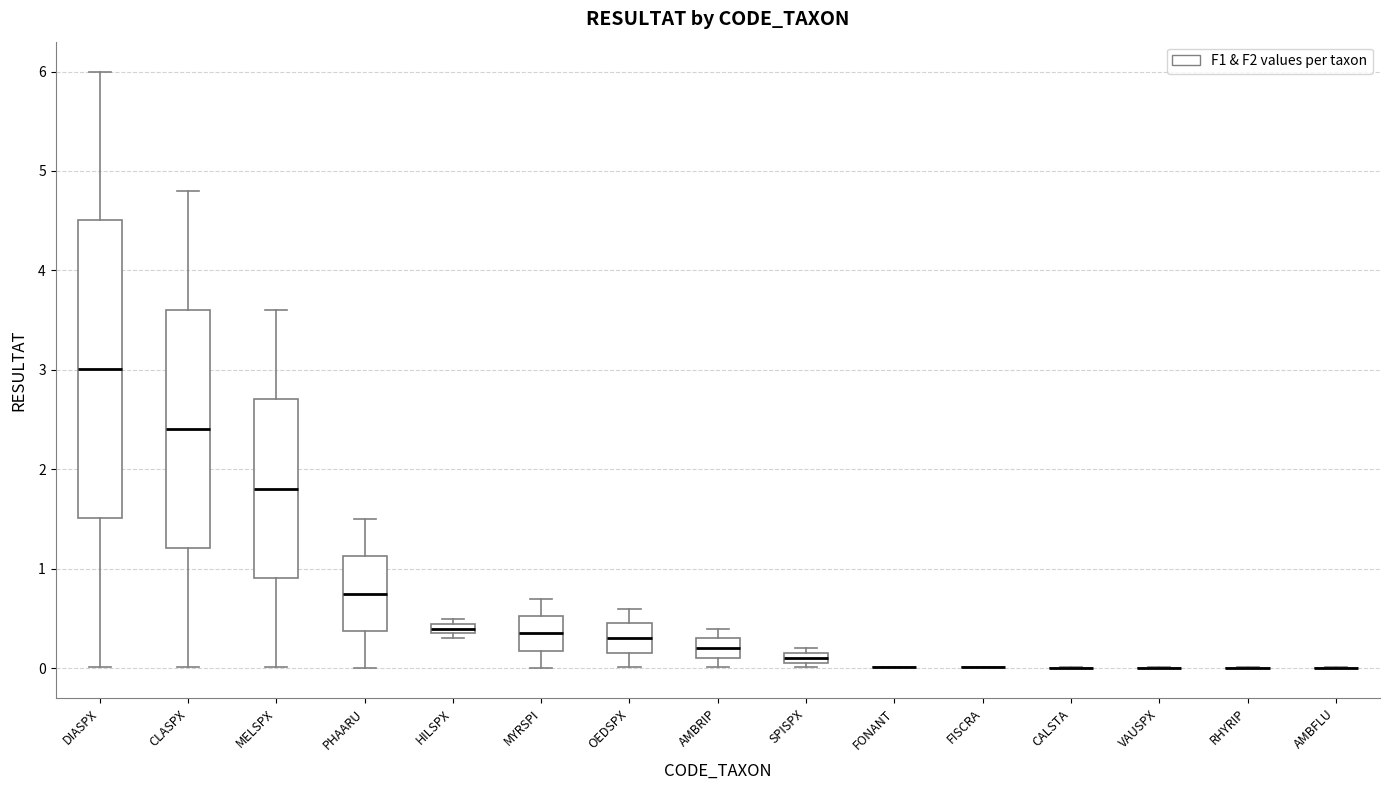

Which box is the tallest, from its lower edge to its upper edge?

DIASPX